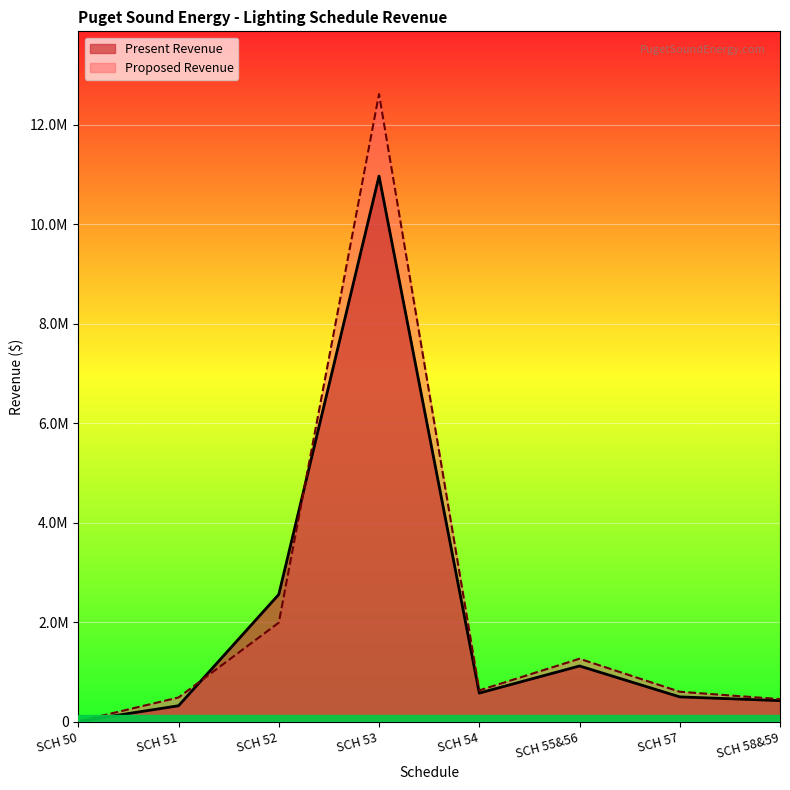

The value of Proposed Revenue at SCH 52 is 1211776. True or false?

False